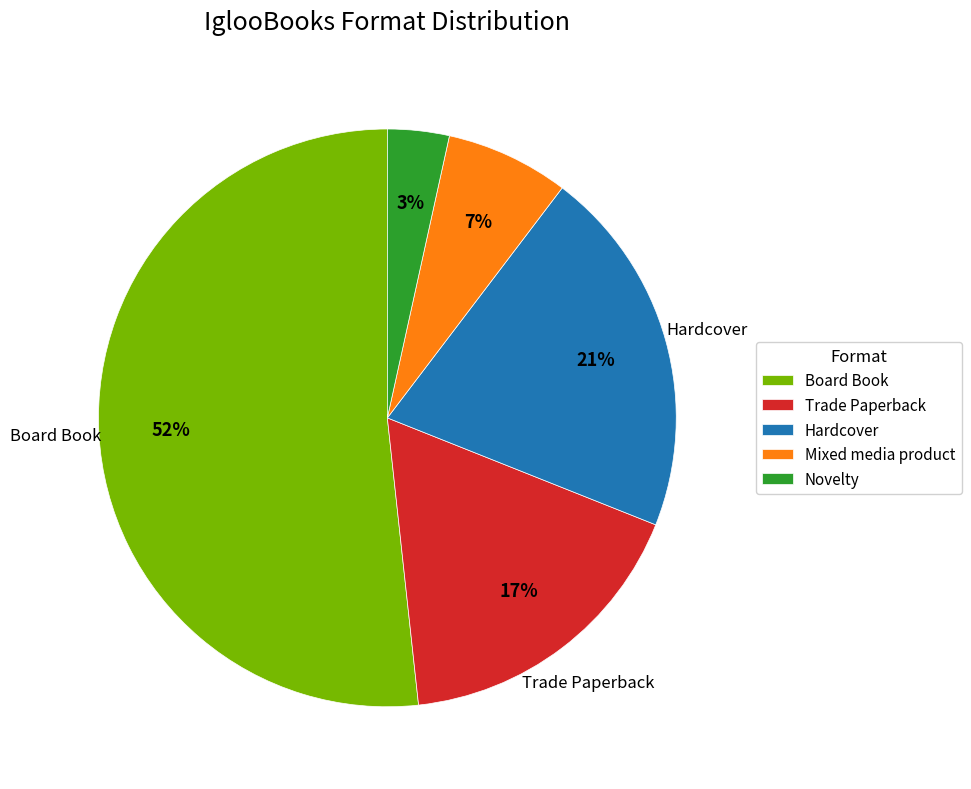

To the nearest percent, what percentage of the pie is Mixed media product?

7%